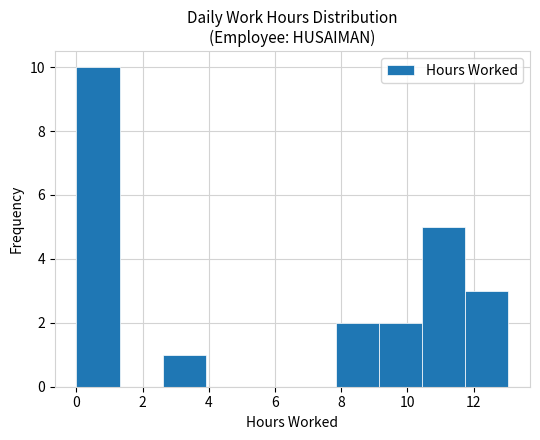

How tall is the bar that spans 10.4 to 11.8 on the x-axis? Neither the bar edges nor the heights are printed on the chart, so give them approximately, as read against the axes.

5